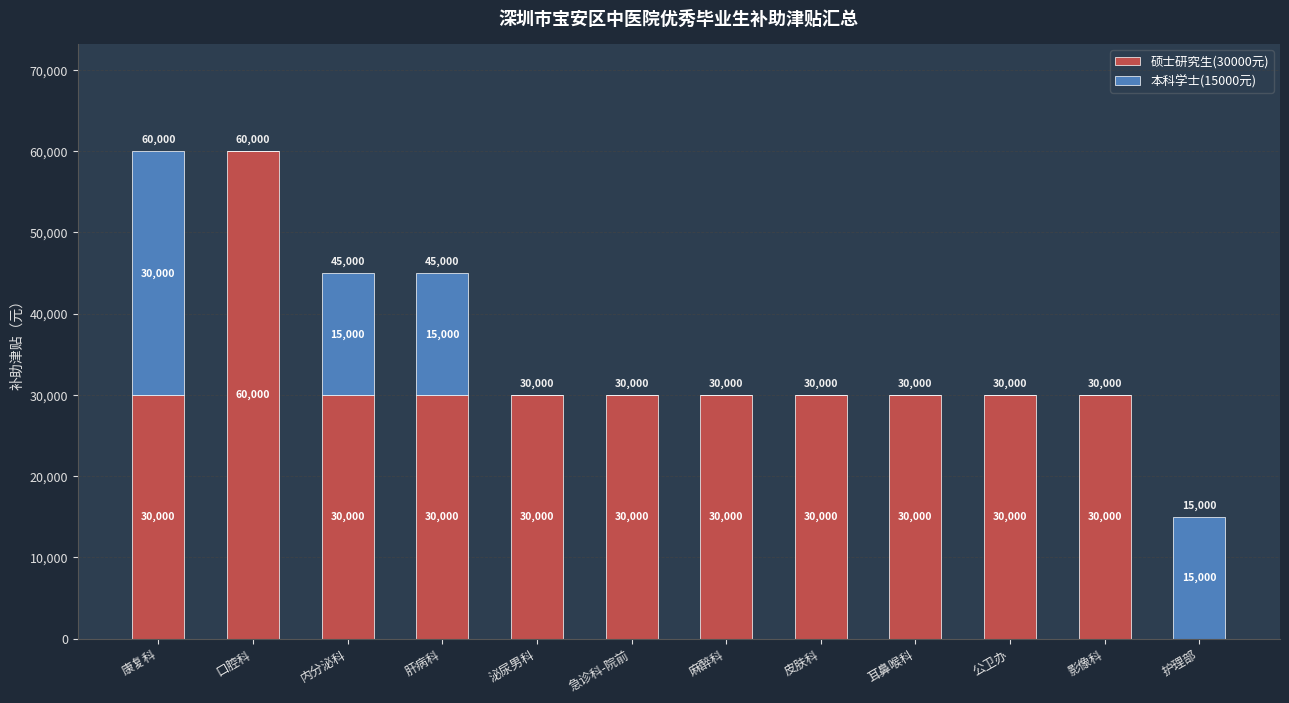

What is the maximum value for 硕士研究生(30000元)?

60000